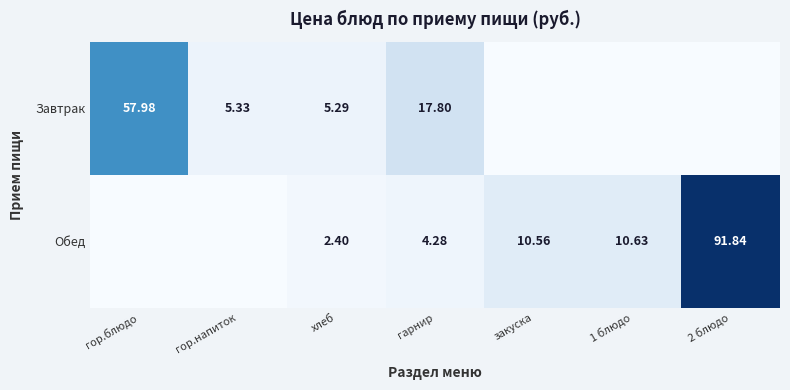

At how many categories does at least one series exceed 36?

2